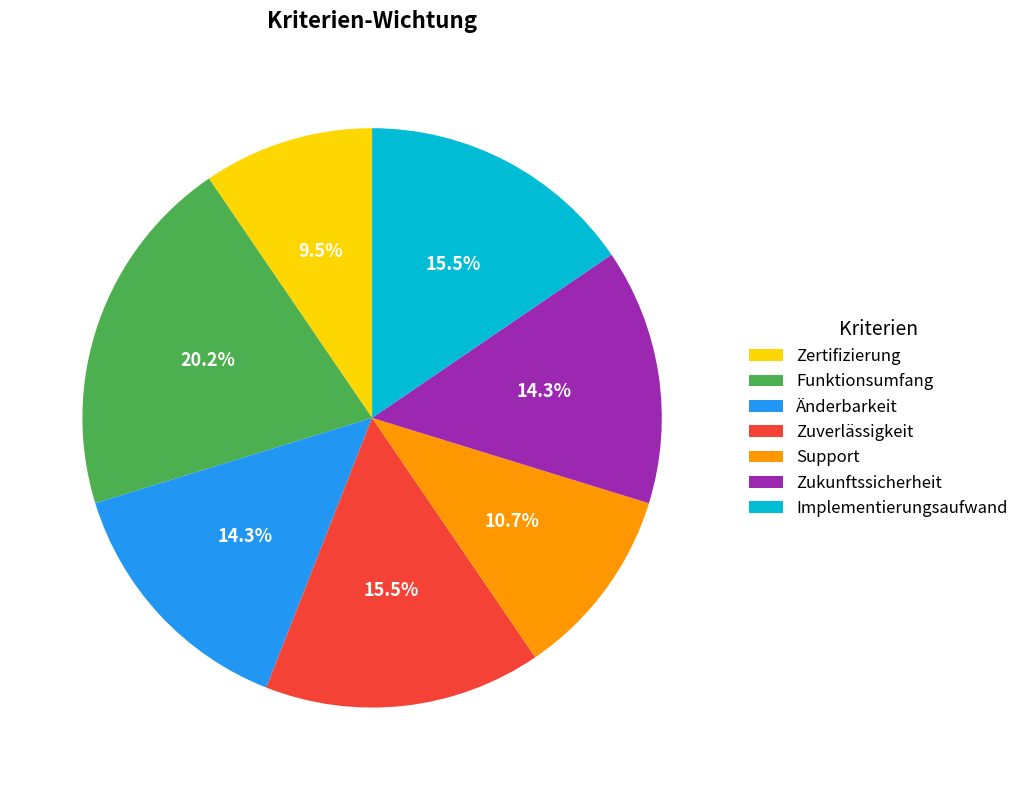

Is there any slice that represents more than half of the pie?

No